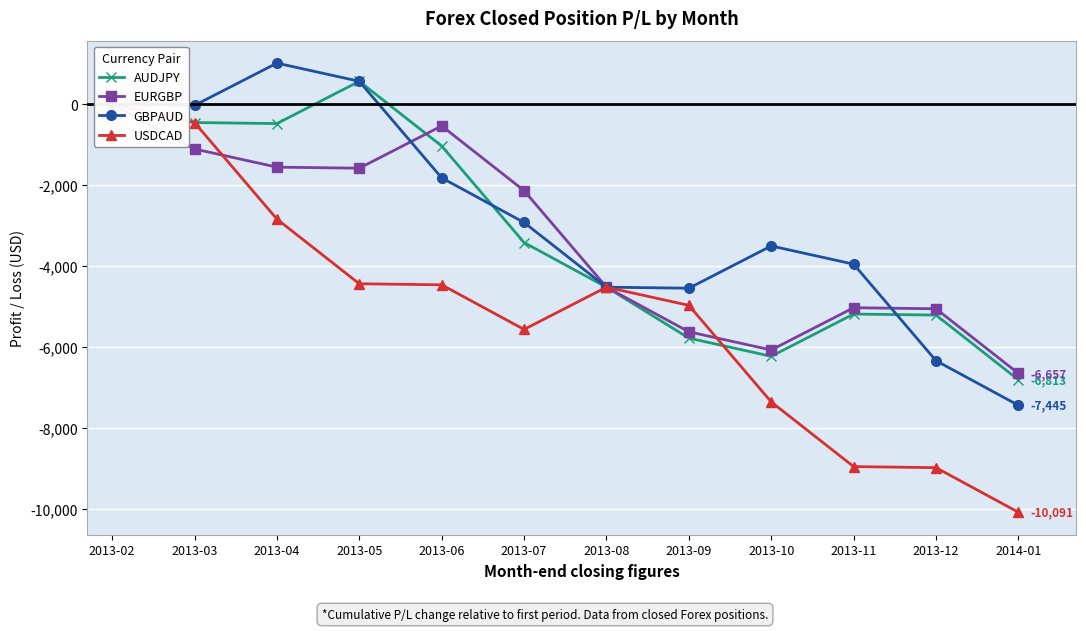

After their last crossing, which series has the higher values: AUDJPY or EURGBP?

EURGBP